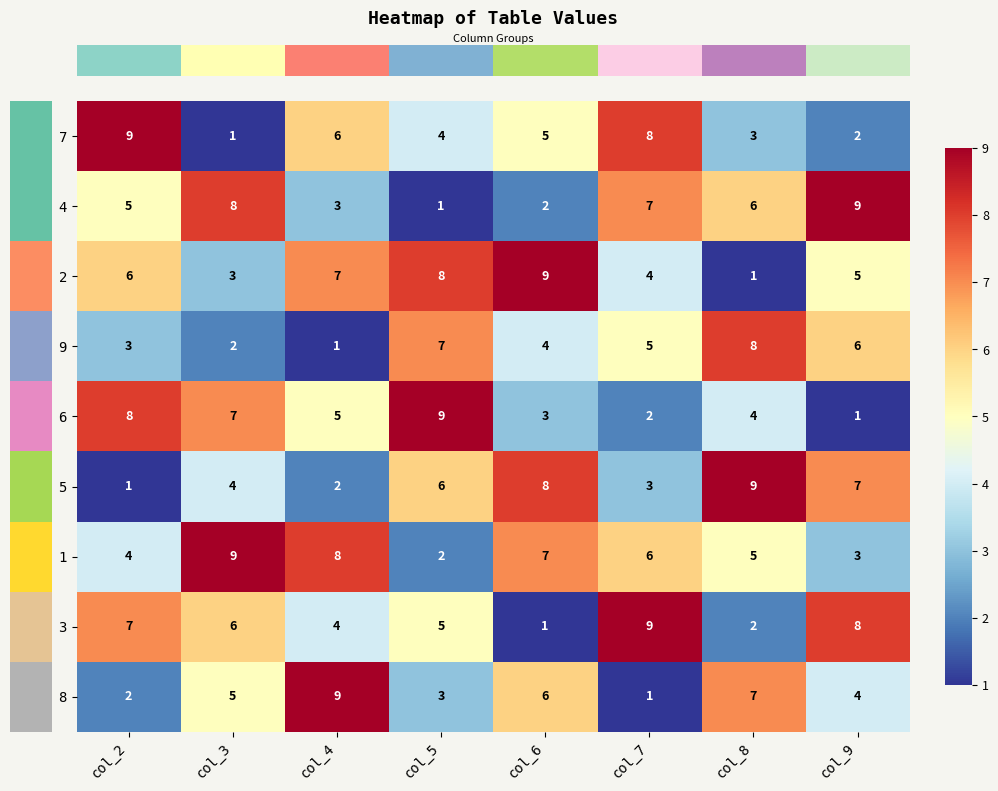

How many distinct data groups are displayed?

9